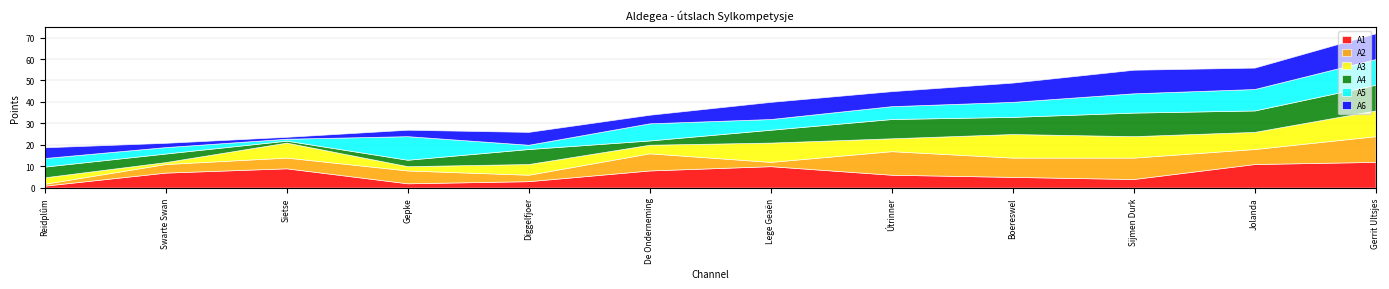

Rank the series at Swarte Swan from lowest to highest value.

A3, A6, A5, A2, A4, A1